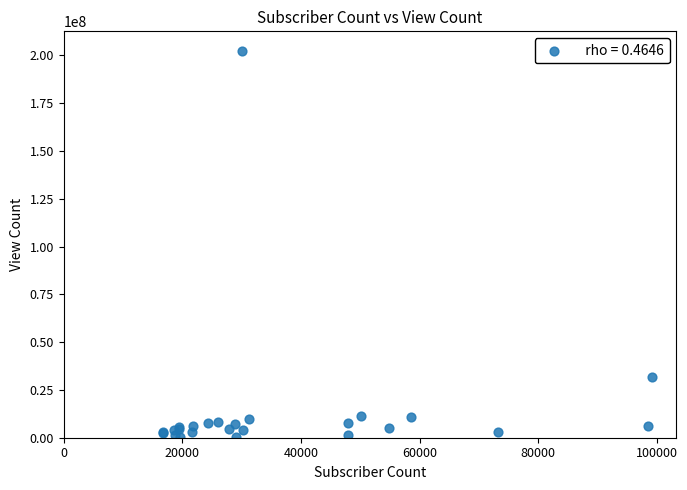

What Y value in the scatter plot is closest to 101379150?

31601643